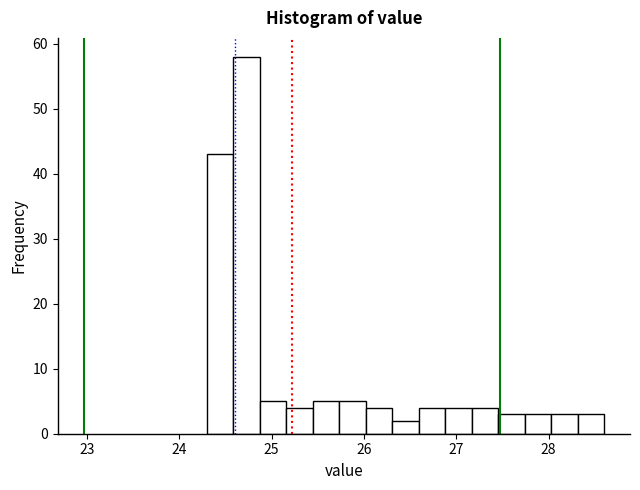

Around what value on the x-axis is the tallest bar? Give the approximate position of its centre, as read against the axis.

24.7